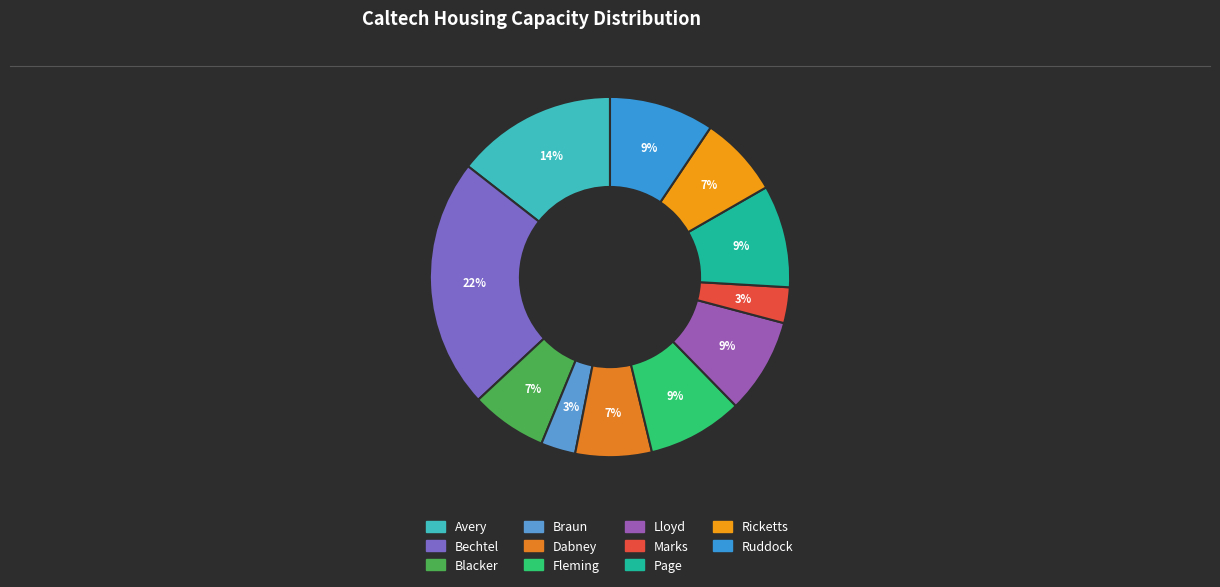

Rank the categories by value from highest to lowest.

Bechtel, Avery, Ruddock, Page, Fleming, Lloyd, Ricketts, Blacker, Dabney, Marks, Braun